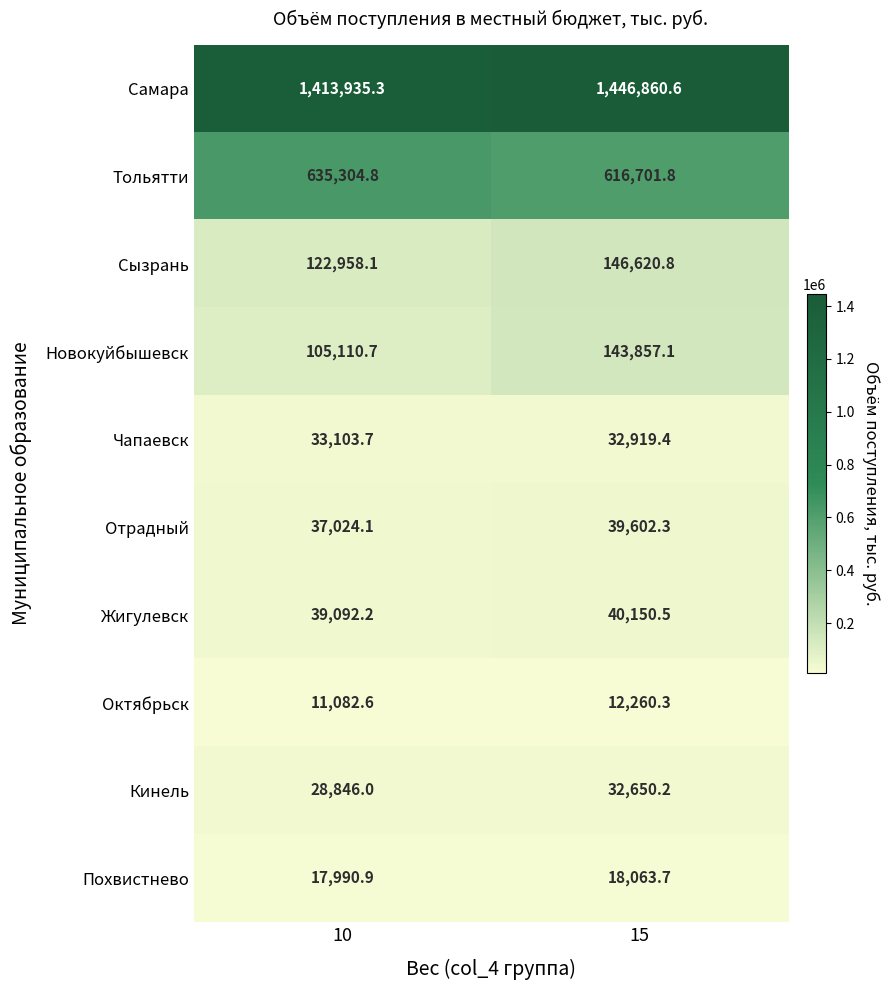

How many data points in Октябрьск are less than 12260?

1